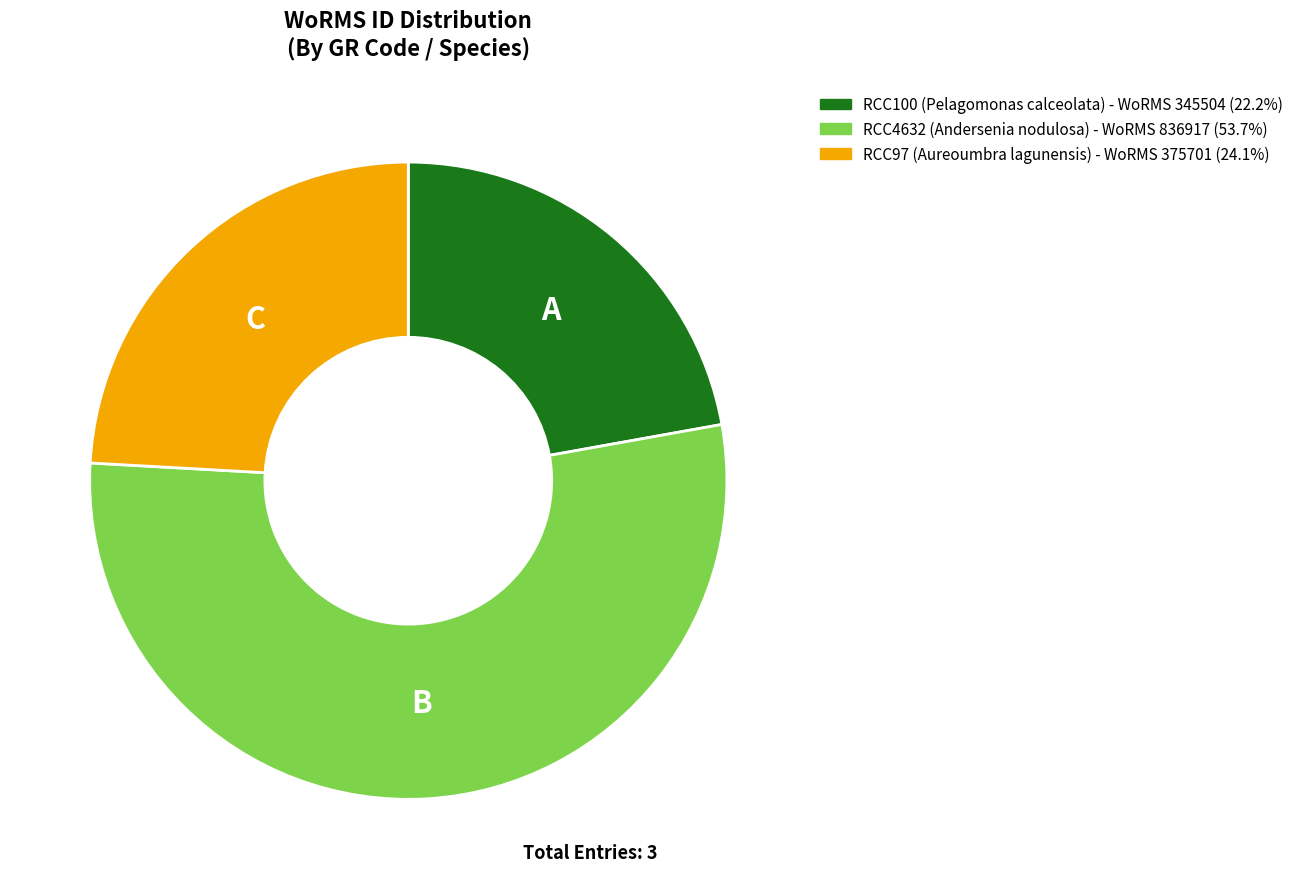

Which slice is the smallest?

RCC100